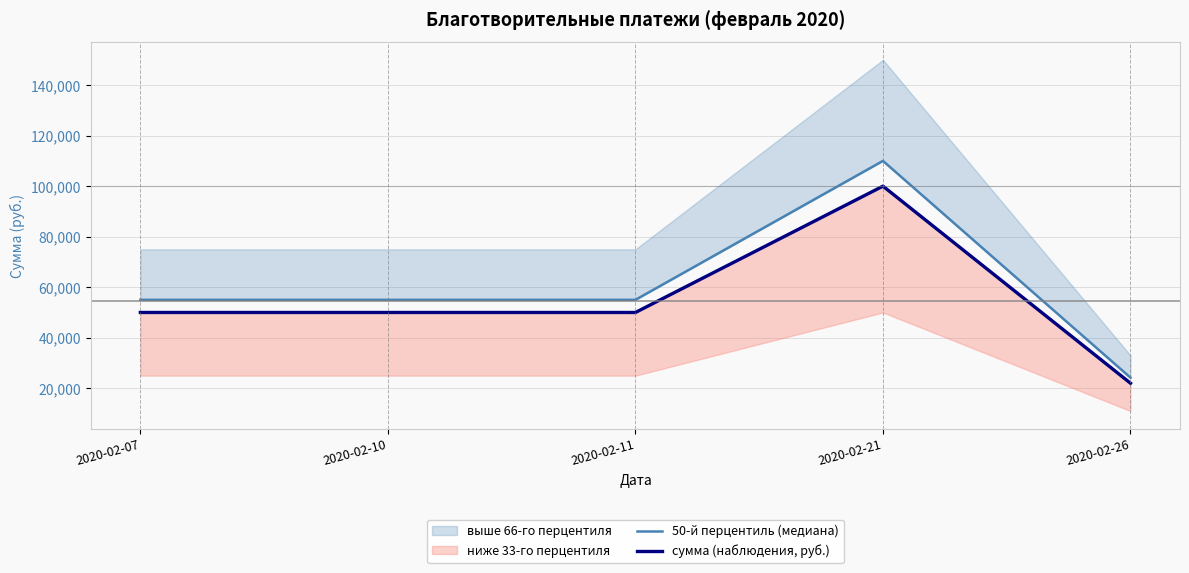

Is the value of сумма (наблюдения, руб.) at 2020-02-26 greater than the value of 50-й перцентиль (медиана) at 2020-02-21?

No